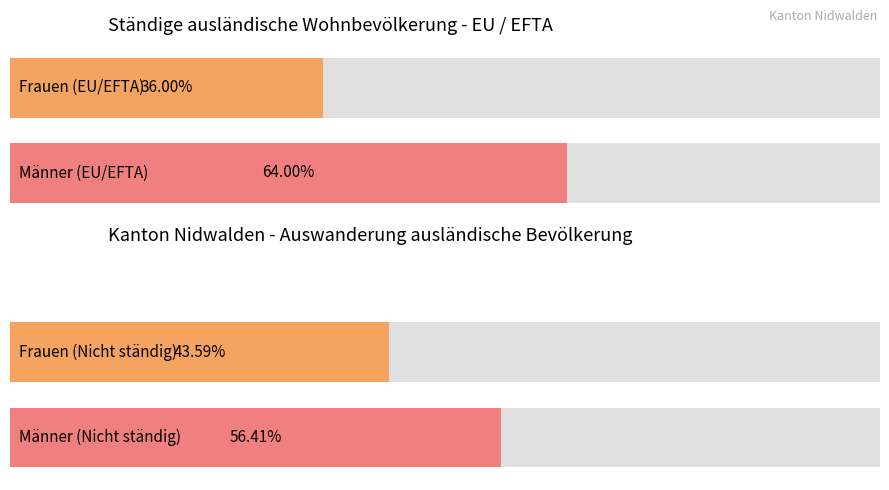

Which series changed the most between EU / EFTA Total and Nicht ständige?

Männer